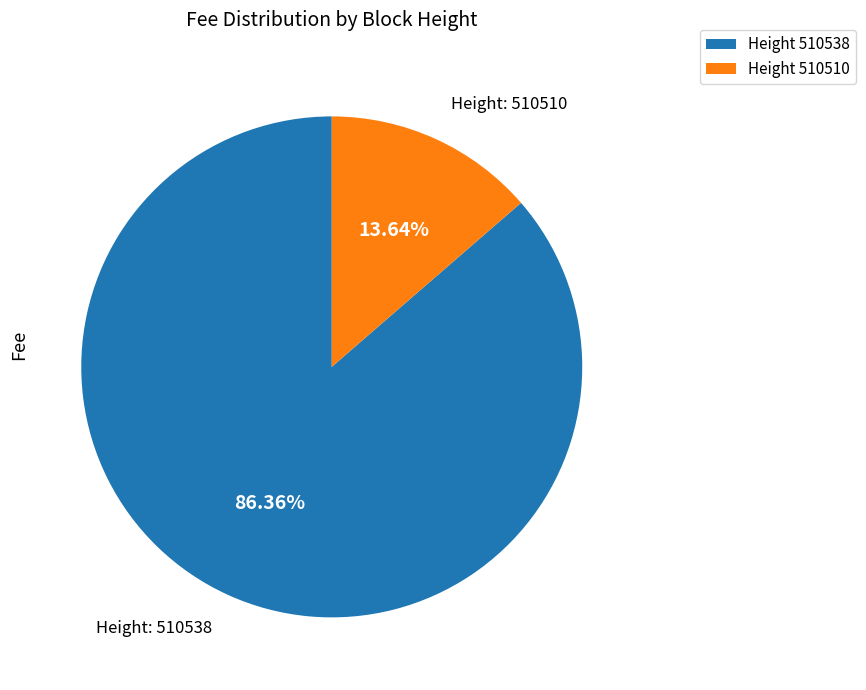

Approximately how many times larger is the value at Height 510538 compared to Height 510510?

6.3